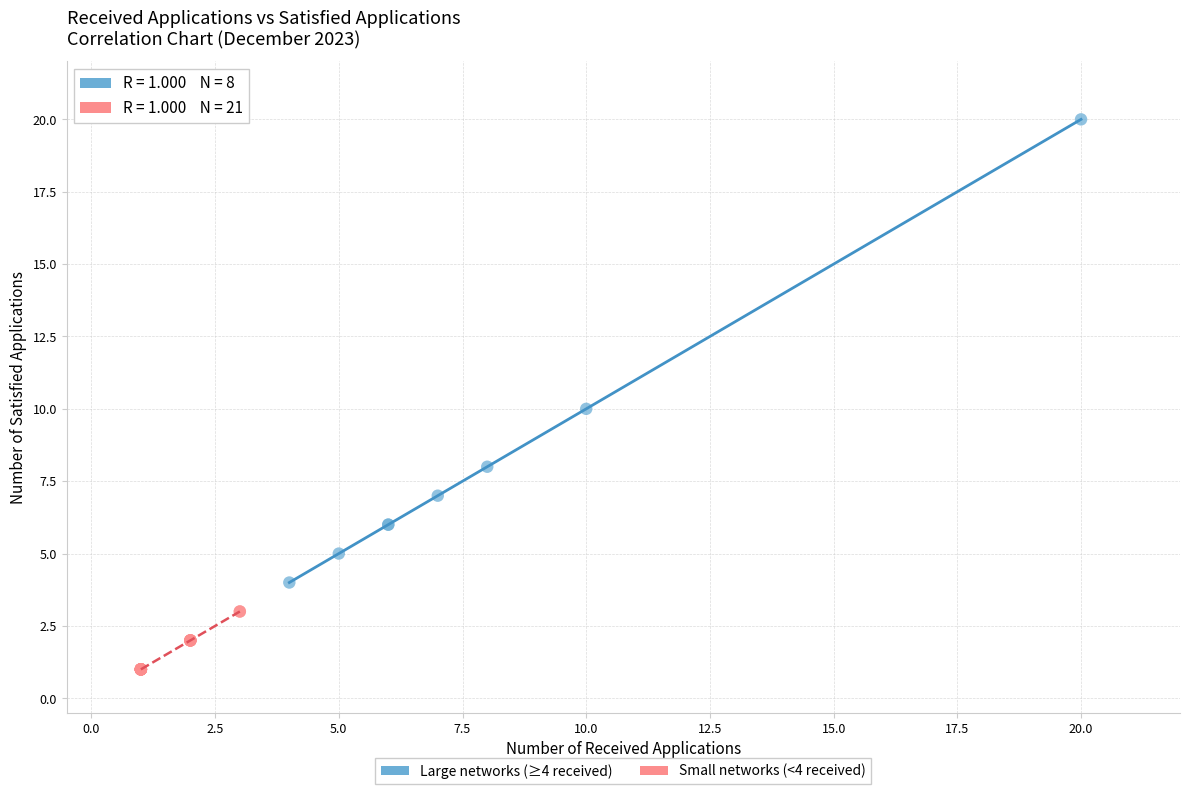

Which series contains the highest Y value?

Large networks (≥4 received)